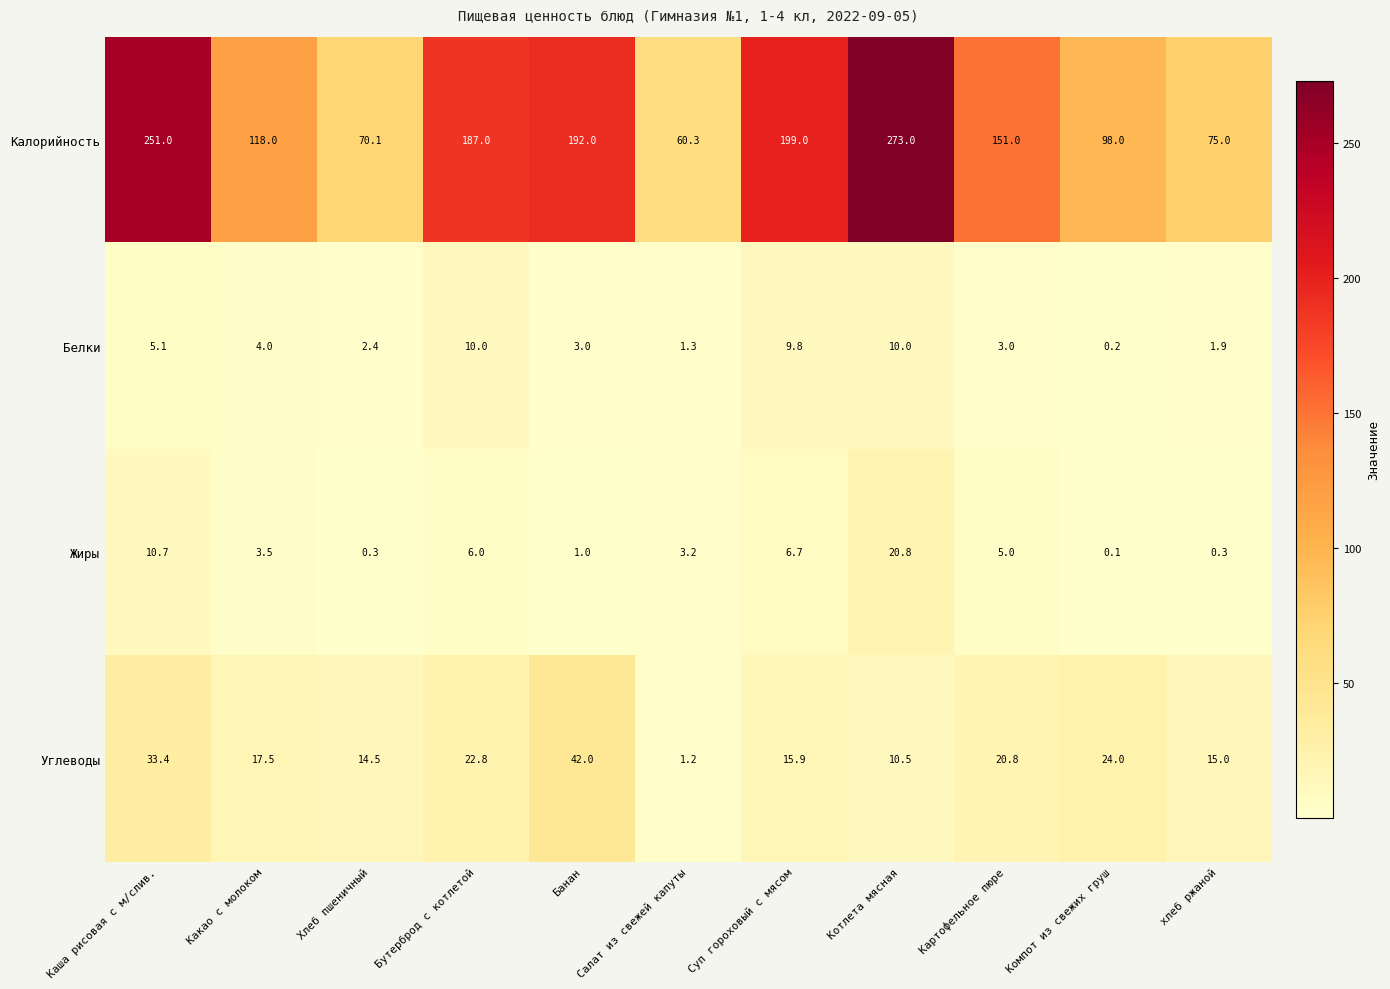

The Углеводы series shows 1.2 at Салат из свежей капуты. True or false?

True